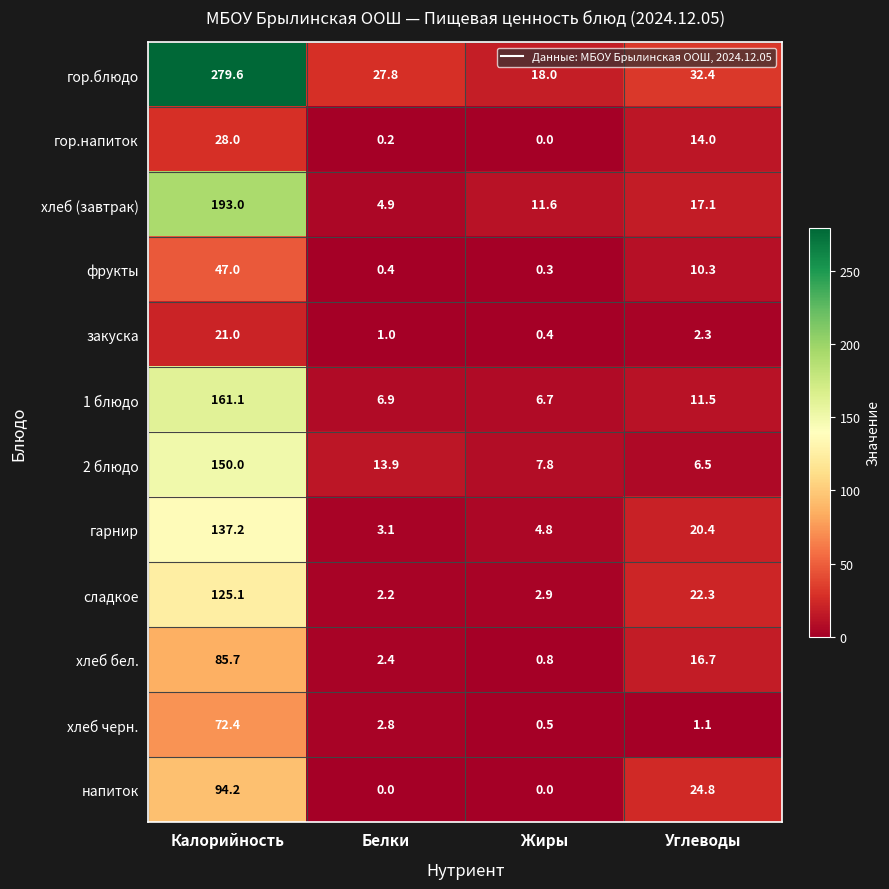

How many distinct data groups are displayed?

12